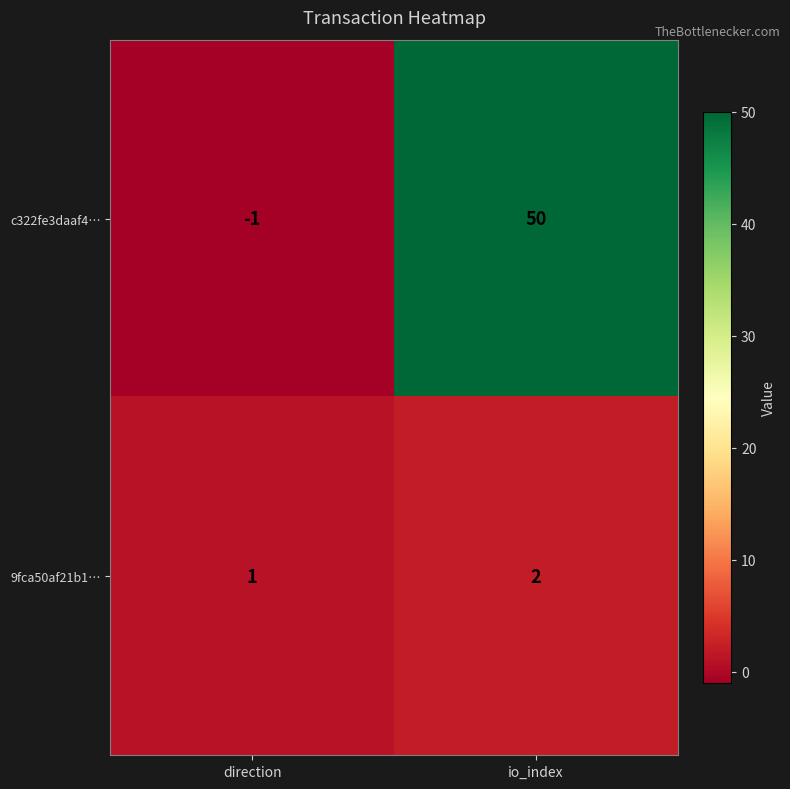

Reading right to left, what are all the values shown in this chart?

c322fe3daaf4…: io_index=50	direction=-1
9fca50af21b1…: io_index=2	direction=1